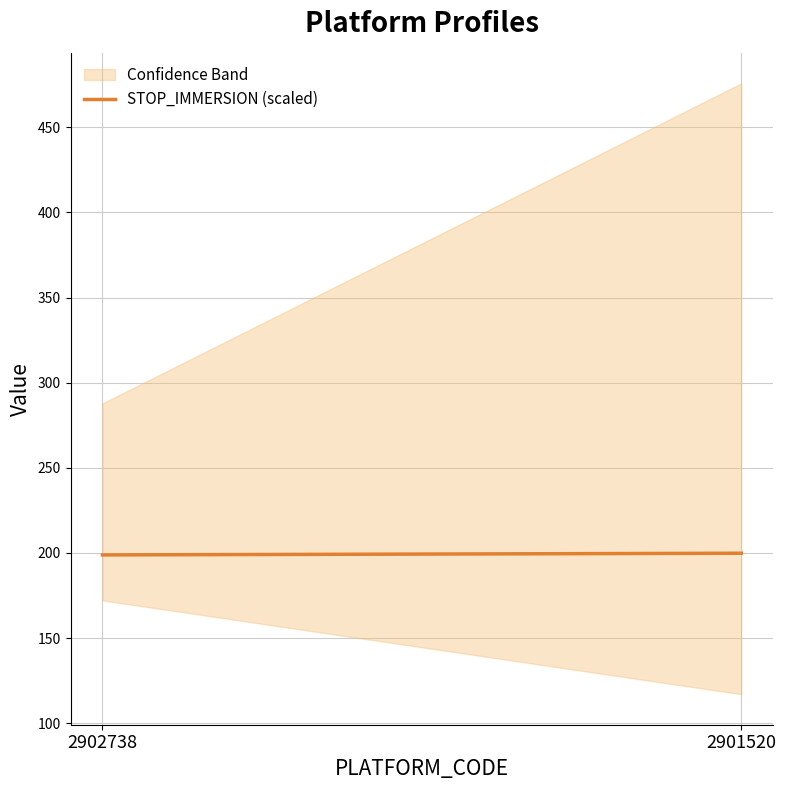

What is the value of the 1st point from the left?

198.8